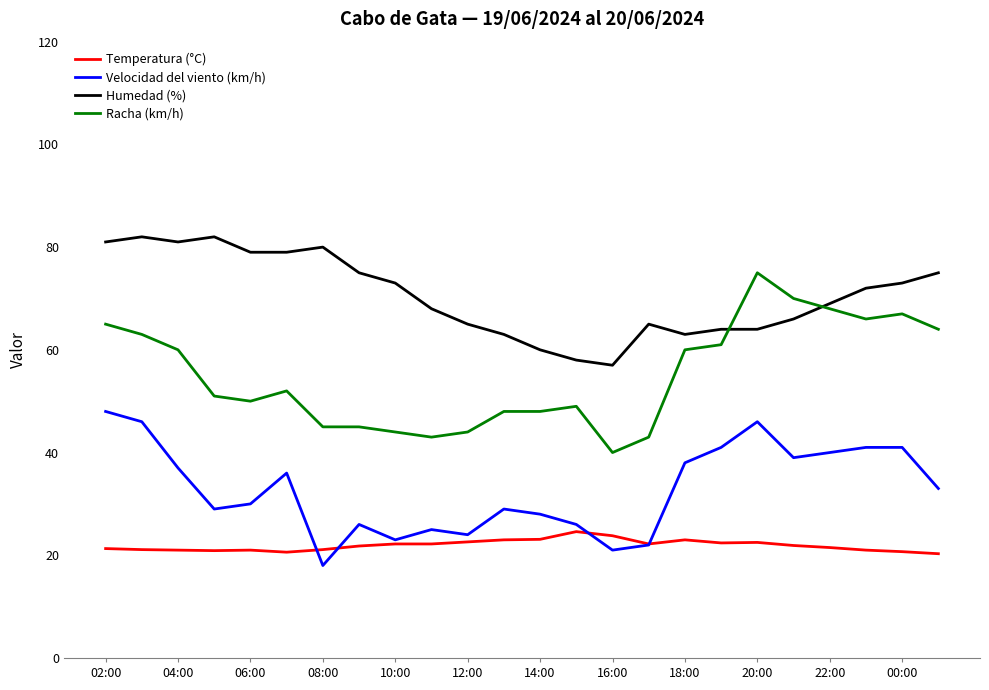

Rank the series by their maximum value, from highest to lowest.

Humedad (%), Racha (km/h), Velocidad del viento (km/h), Temperatura (°C)